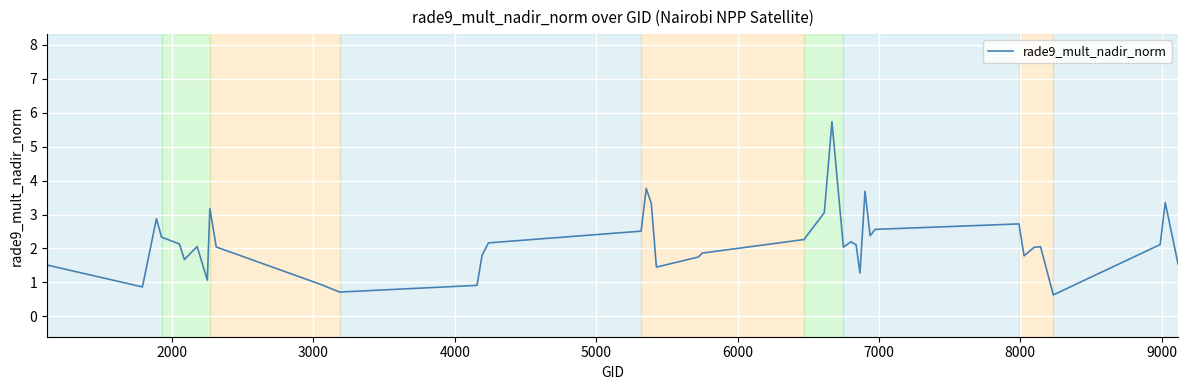

What is the difference between the maximum and minimum values?

5.1